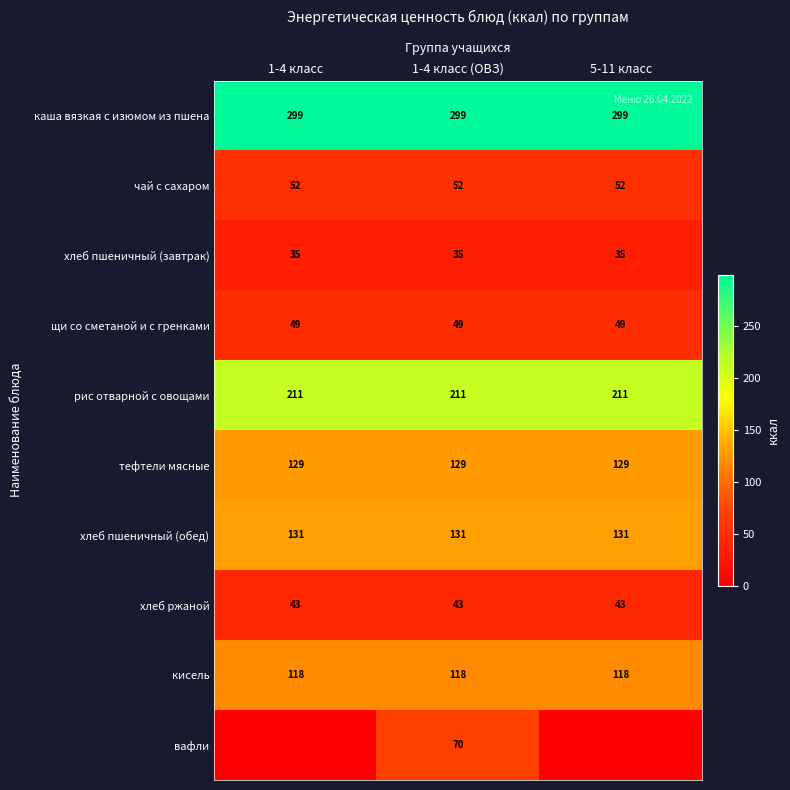

What is the average value of the хлеб ржаной series?

43